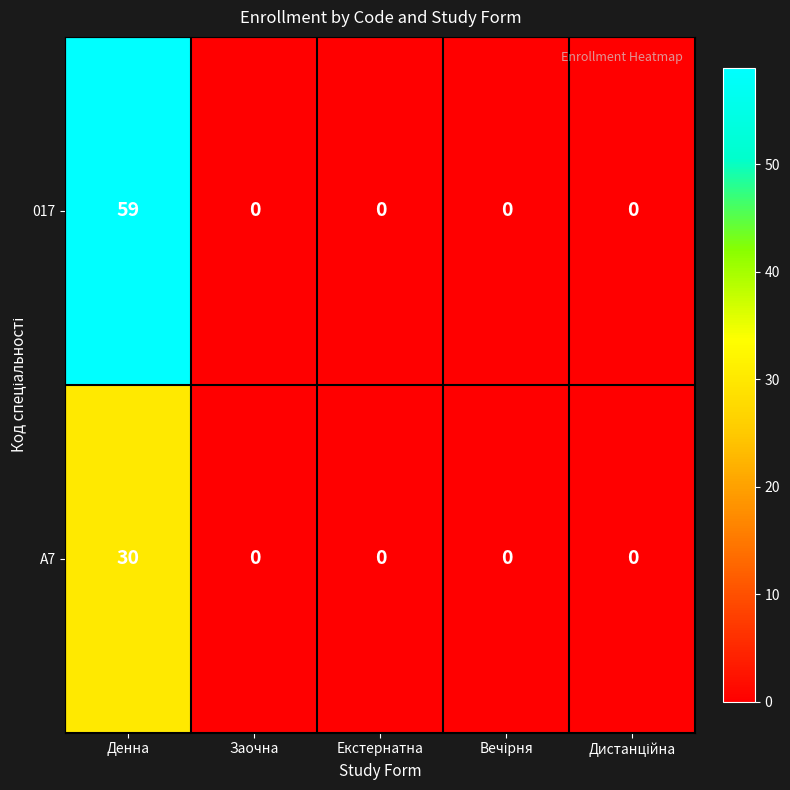

Which series has the widest spread of values?

017